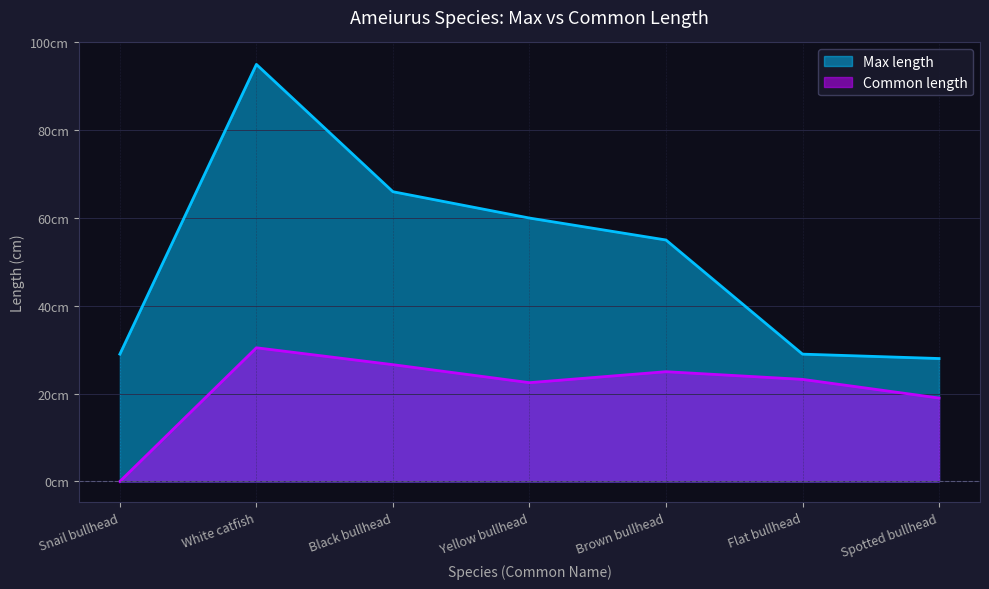

Does the chart have visible grid lines?

Yes